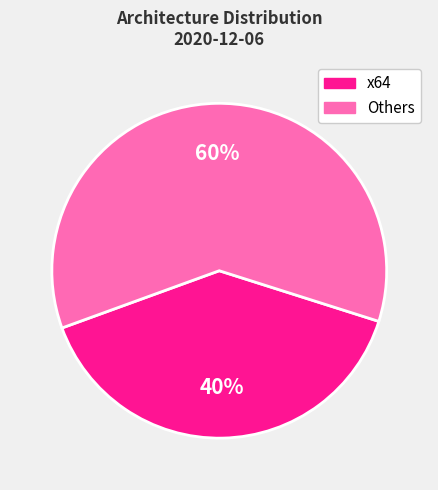

To the nearest percent, what is the average slice percentage?

50%